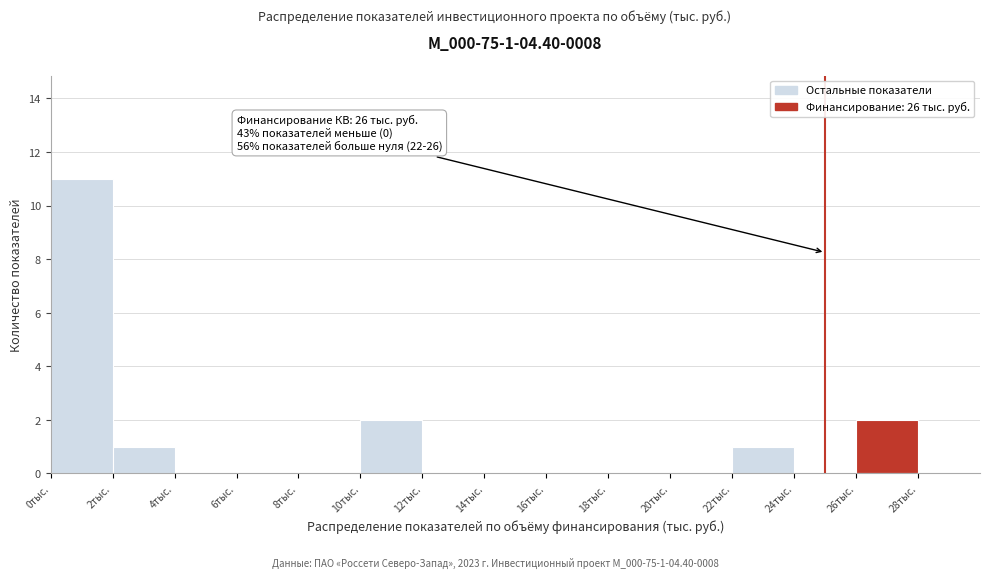

Reading left to right, what are all the values shown in this chart?

0тыс.=11	2тыс.=1	4тыс.=0	6тыс.=0	8тыс.=0	10тыс.=2	12тыс.=0	14тыс.=0	16тыс.=0	18тыс.=0	20тыс.=0	22тыс.=1	24тыс.=0	26тыс.=2	28тыс.=0